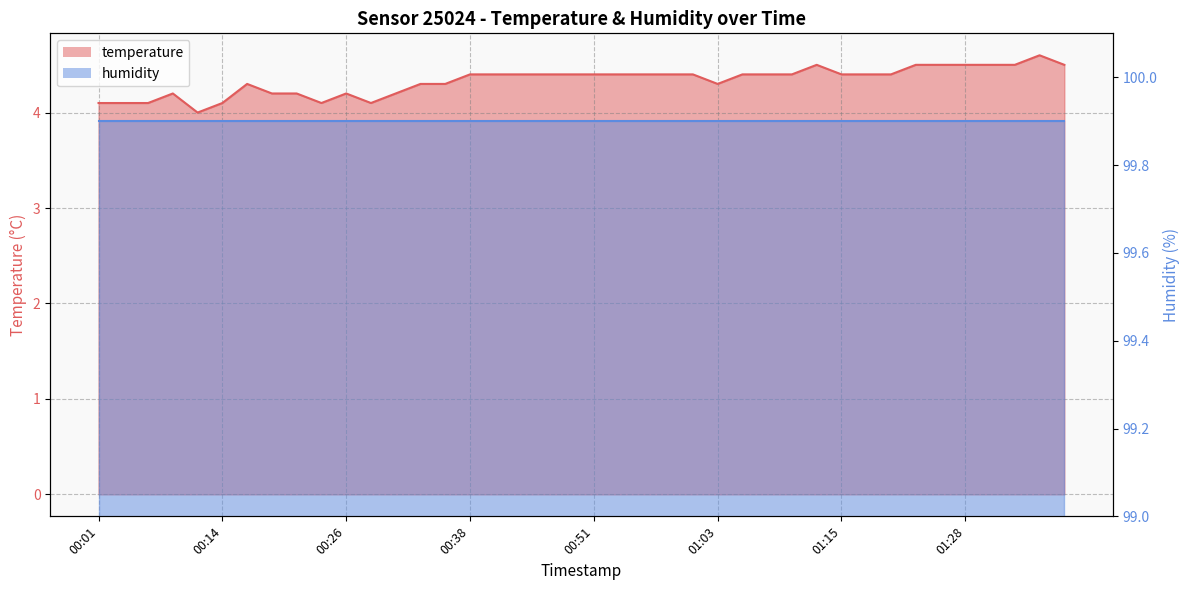

Reading left to right, extract all data points from this chart.

00:01=4.1	00:04=4.1	00:06=4.1	00:09=4.2	00:11=4.0	00:14=4.1	00:16=4.3	00:19=4.2	00:21=4.2	00:24=4.1	00:26=4.2	00:28=4.1	00:31=4.2	00:33=4.3	00:36=4.3	00:38=4.4	00:41=4.4	00:43=4.4	00:46=4.4	00:48=4.4	00:51=4.4	00:53=4.4	00:56=4.4	00:58=4.4	01:01=4.4	01:03=4.3	01:06=4.4	01:08=4.4	01:10=4.4	01:13=4.5	01:15=4.4	01:18=4.4	01:20=4.4	01:23=4.5	01:25=4.5	01:28=4.5	01:30=4.5	01:33=4.5	01:35=4.6	01:38=4.5